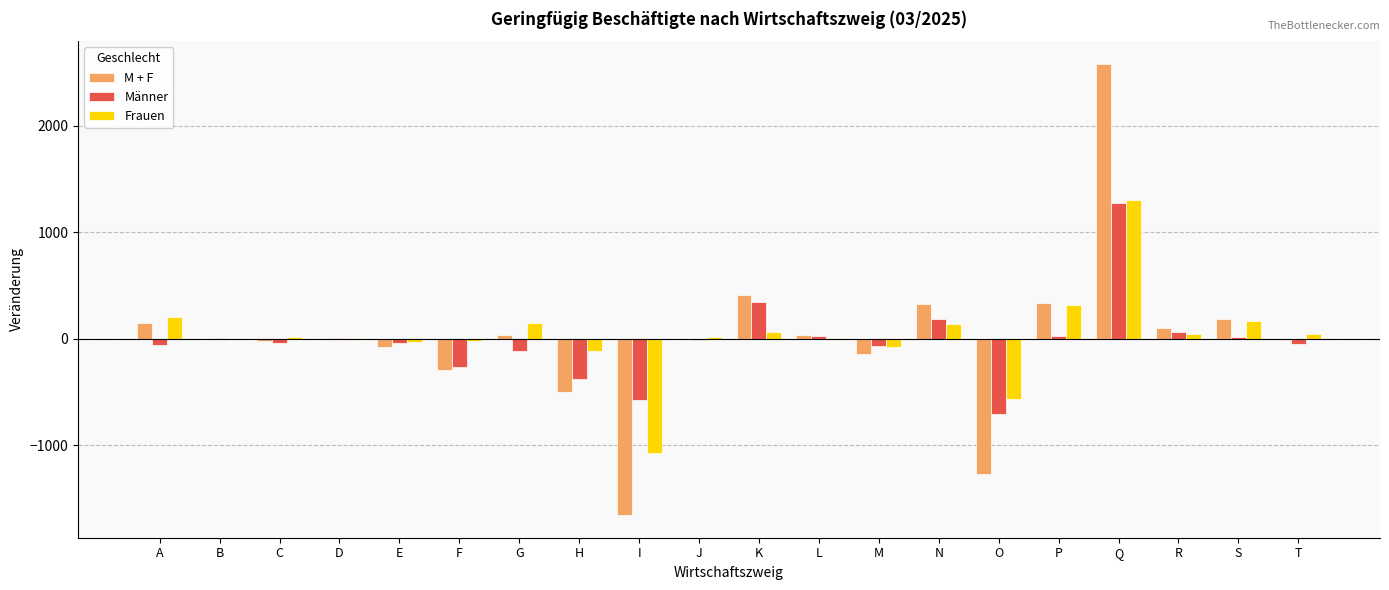

Between F and P, which series saw the biggest shift?

M + F